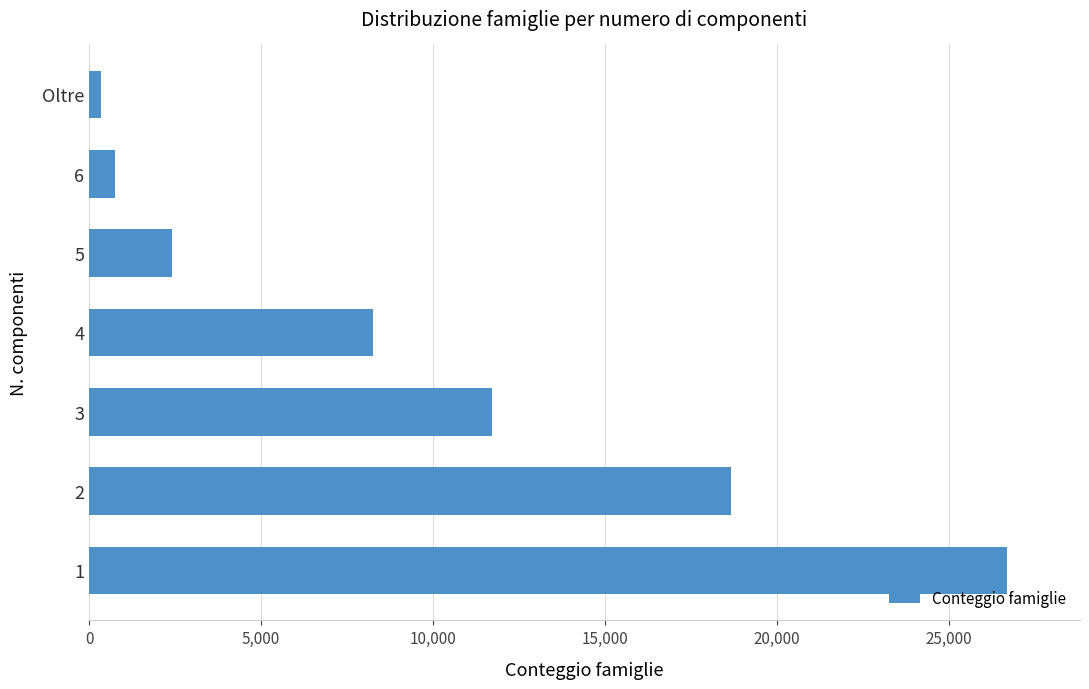

List the labels in order of value, smallest first.

Oltre, 6, 5, 4, 3, 2, 1